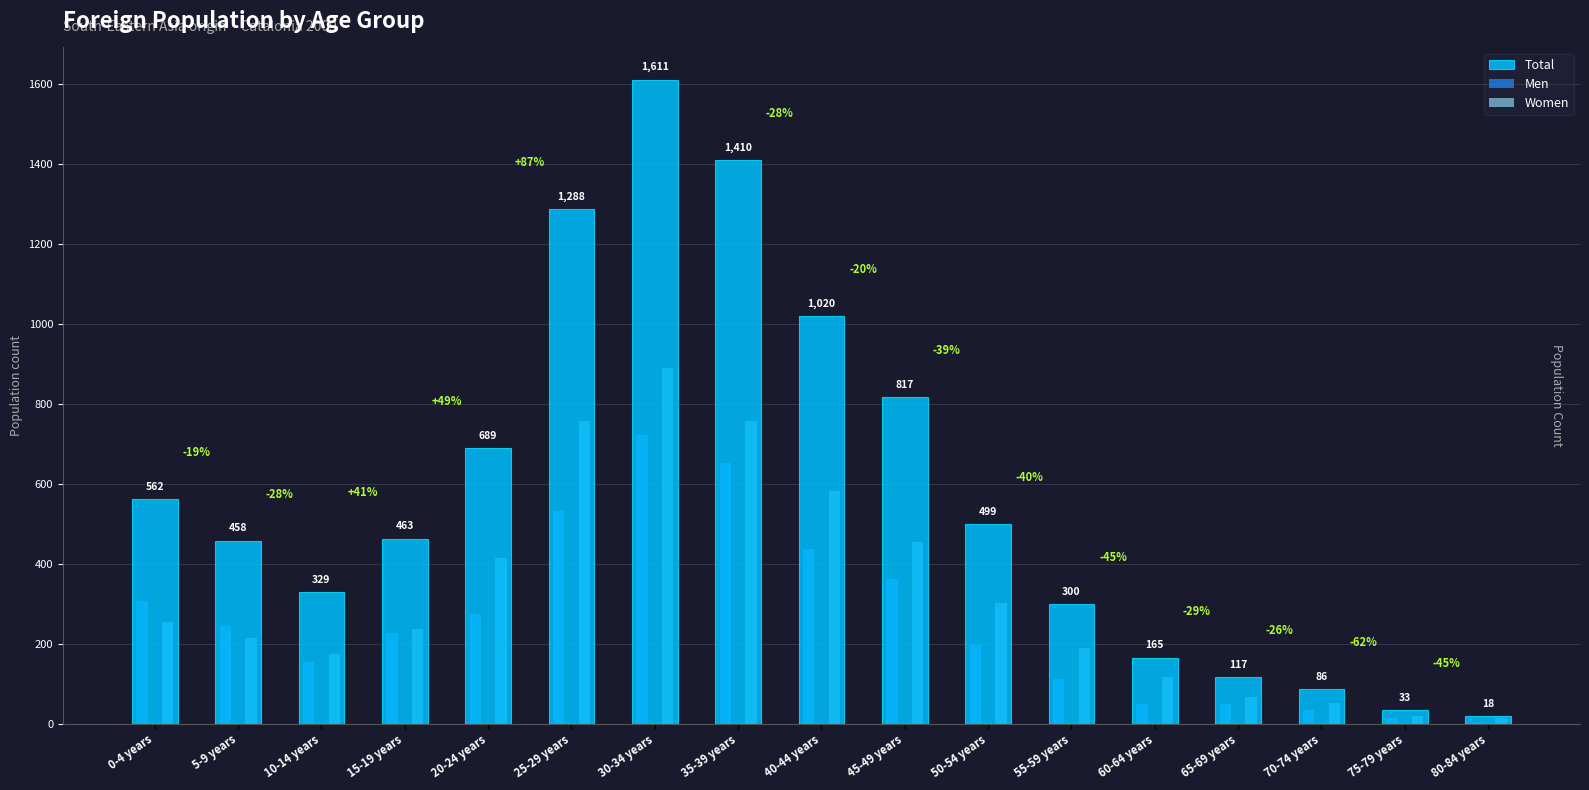

What is the greatest value displayed?

1611